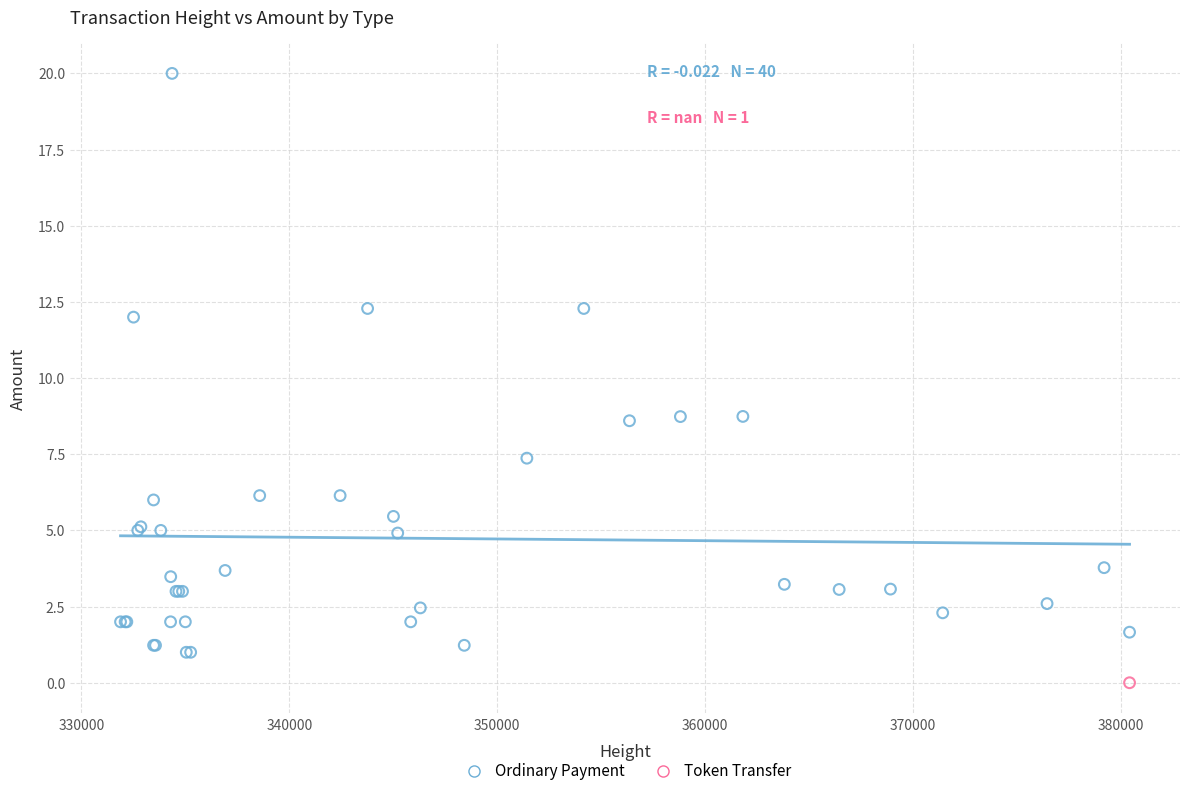

What are all the series names shown in the legend?

Ordinary Payment, Token Transfer